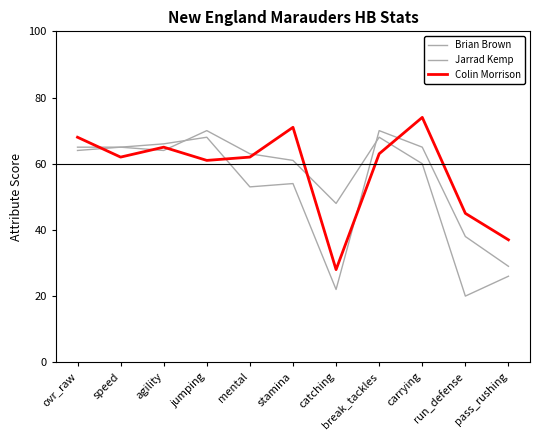

How many distinct data groups are displayed?

3